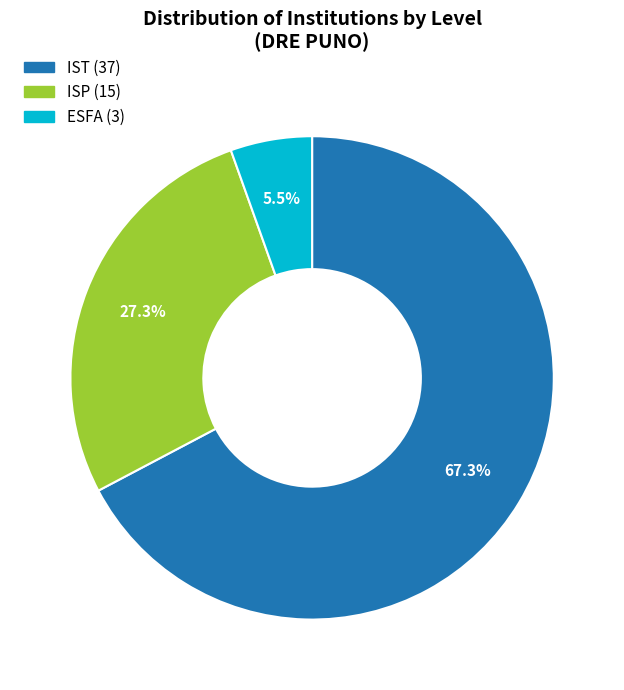

To the nearest percent, what portion does ISP represent?

27%